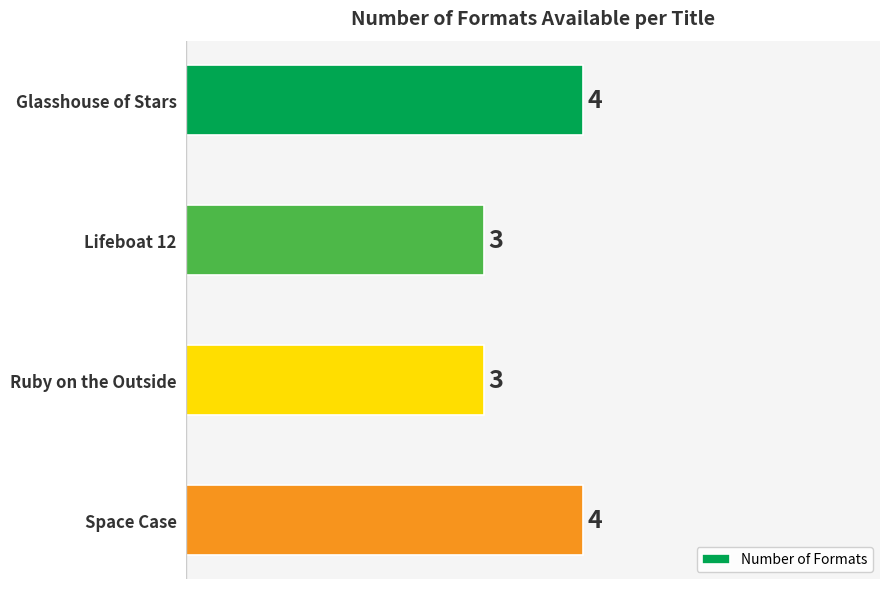

What is the sum of all values?

14